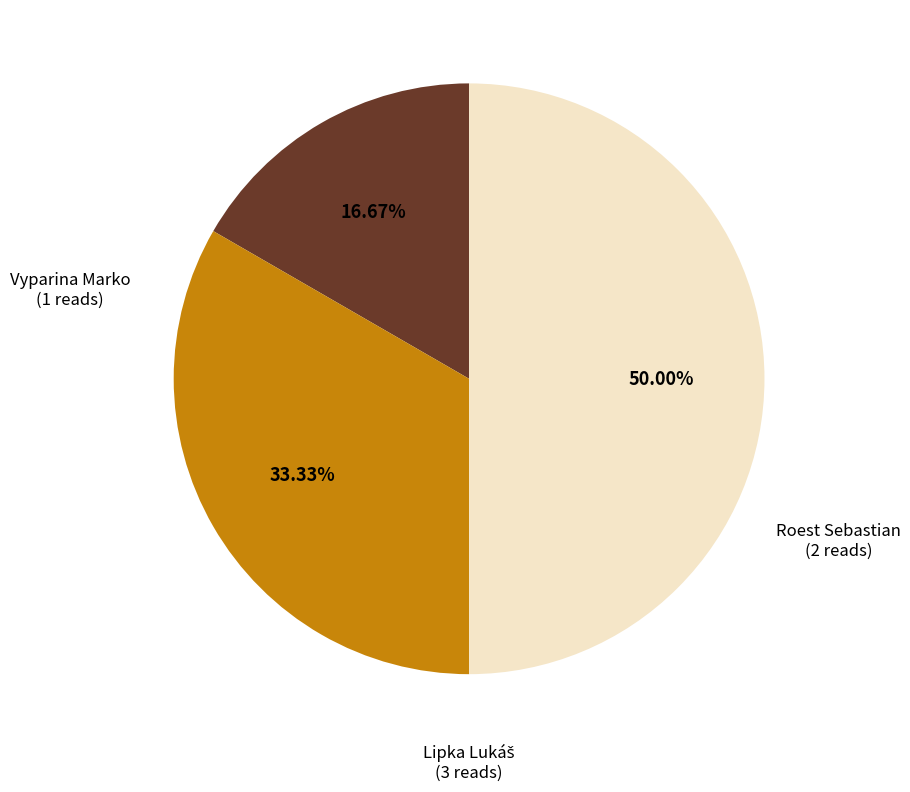

To the nearest percent, what is the average slice percentage?

33%